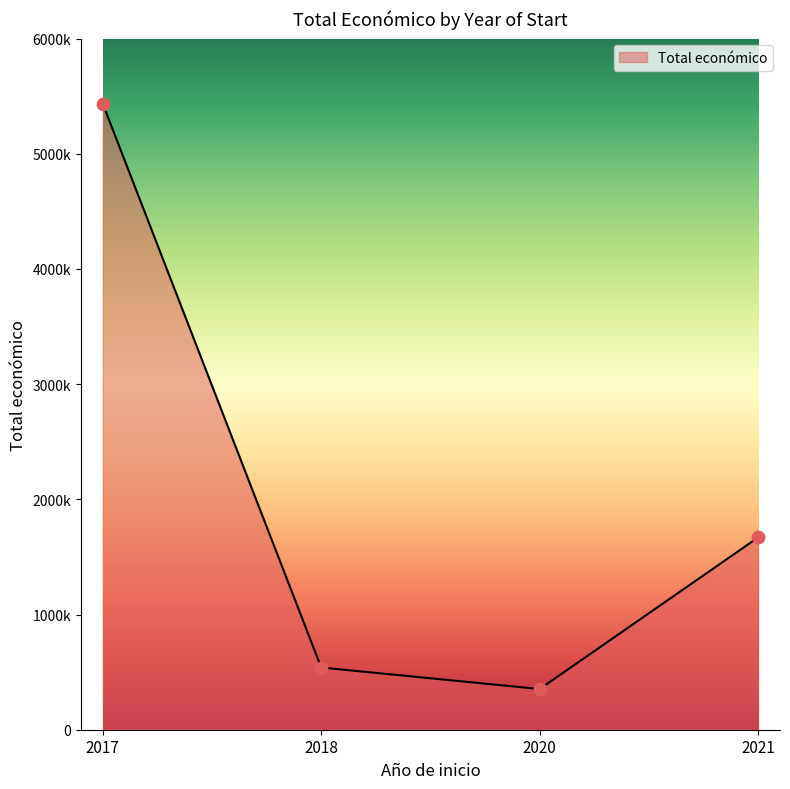

What is the ratio of the value at 2017 to the value at 2020?

15.4